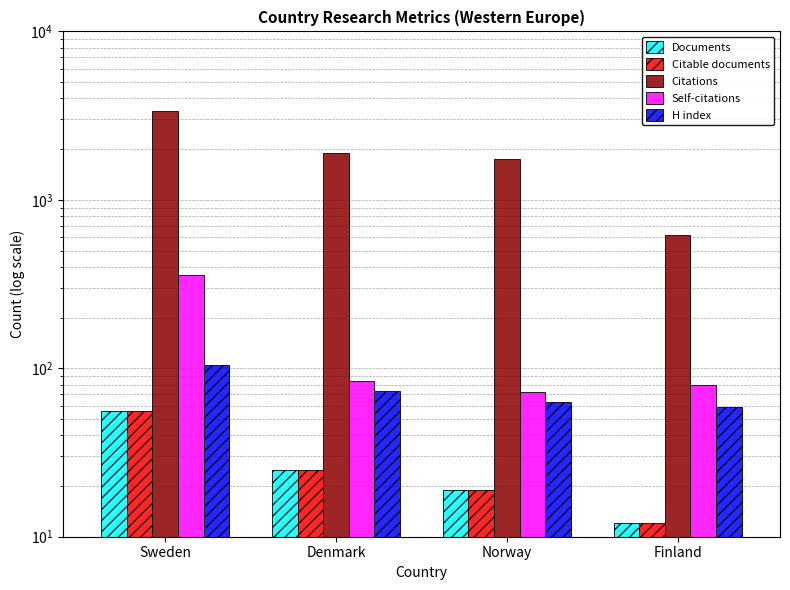

How many data points in H index are above 73?

1